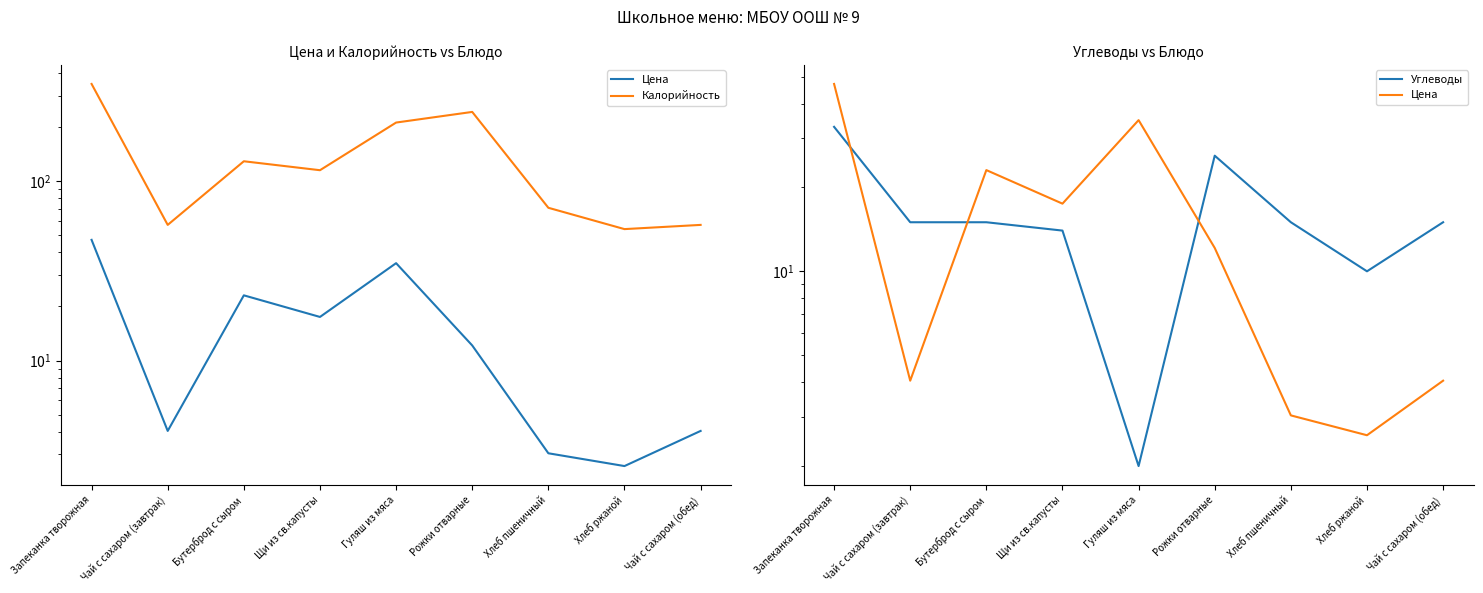

At which category does Цена reach its first local valley?

Чай с сахаром (завтрак)